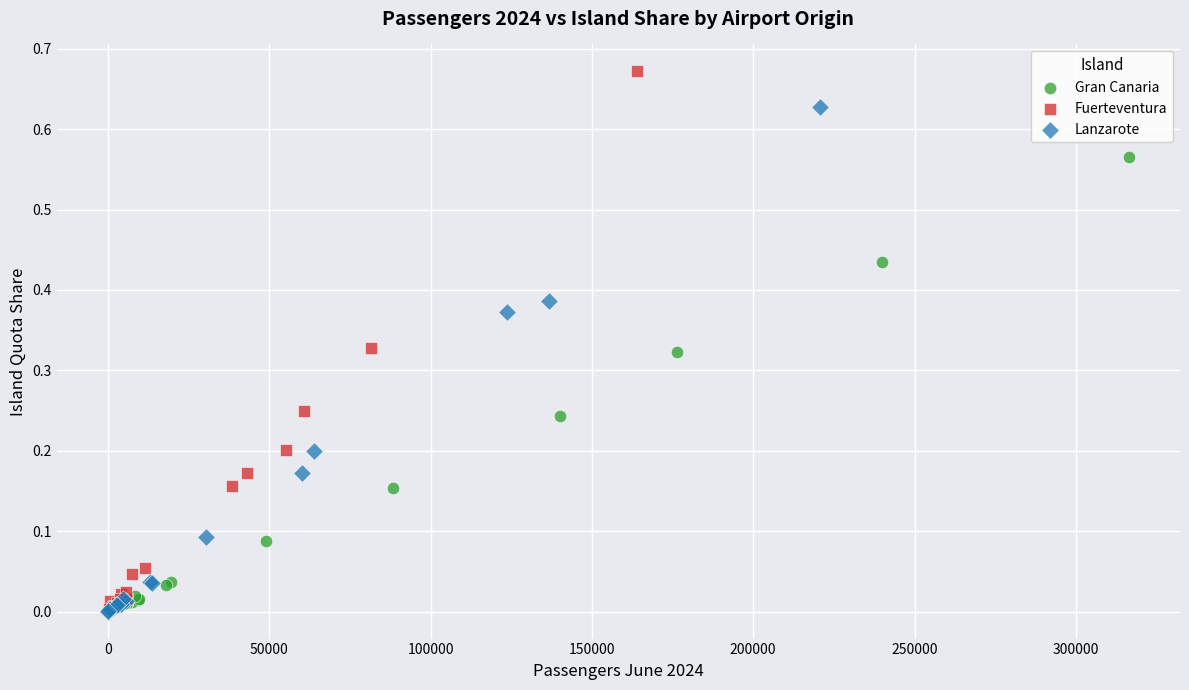

Which series has the largest Y range (max minus min)?

Fuerteventura